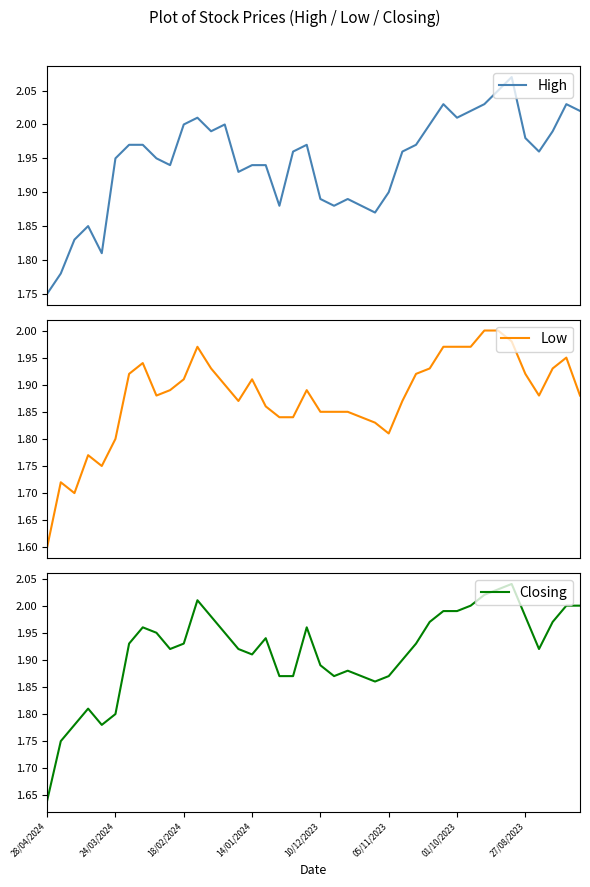

True or false: Closing has more than 2 points higher than both neighbors.

True